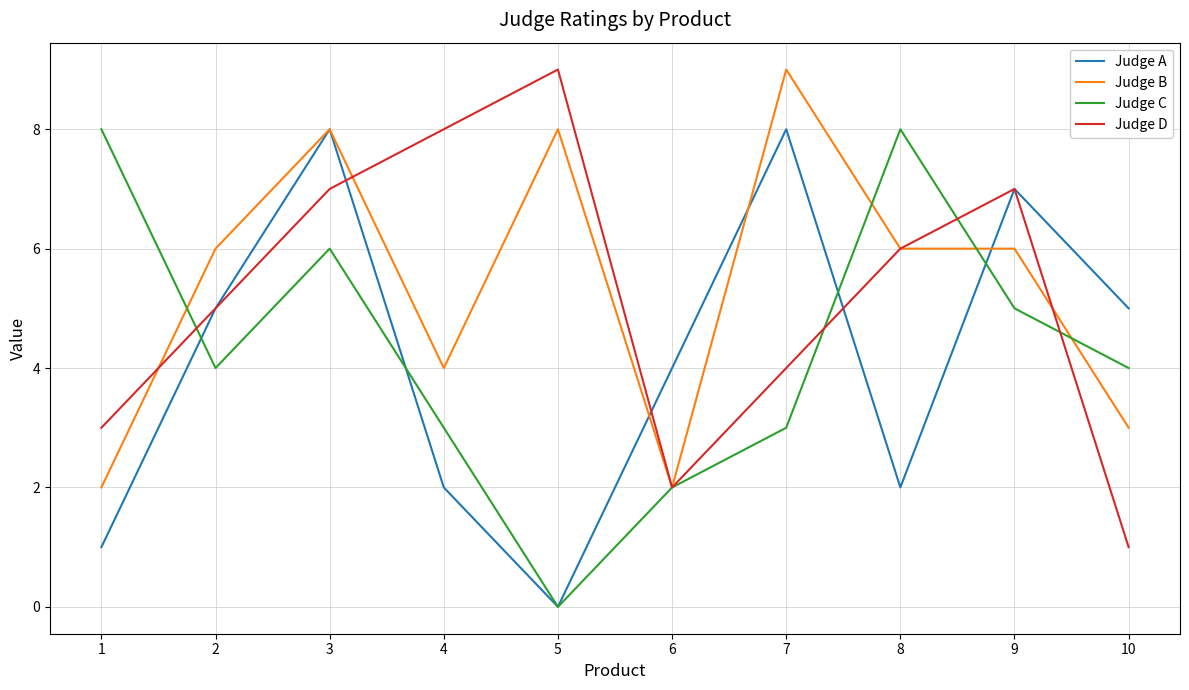

Between 5 and 8, which series saw the biggest shift?

Judge C